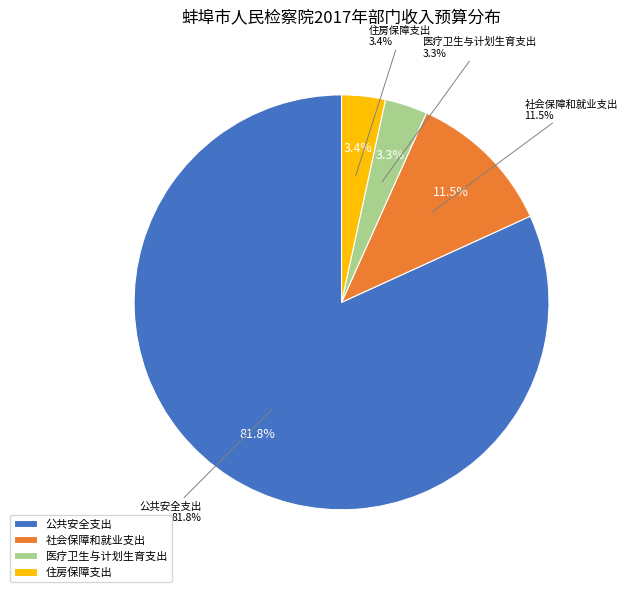

How many slices are in this pie chart?

4